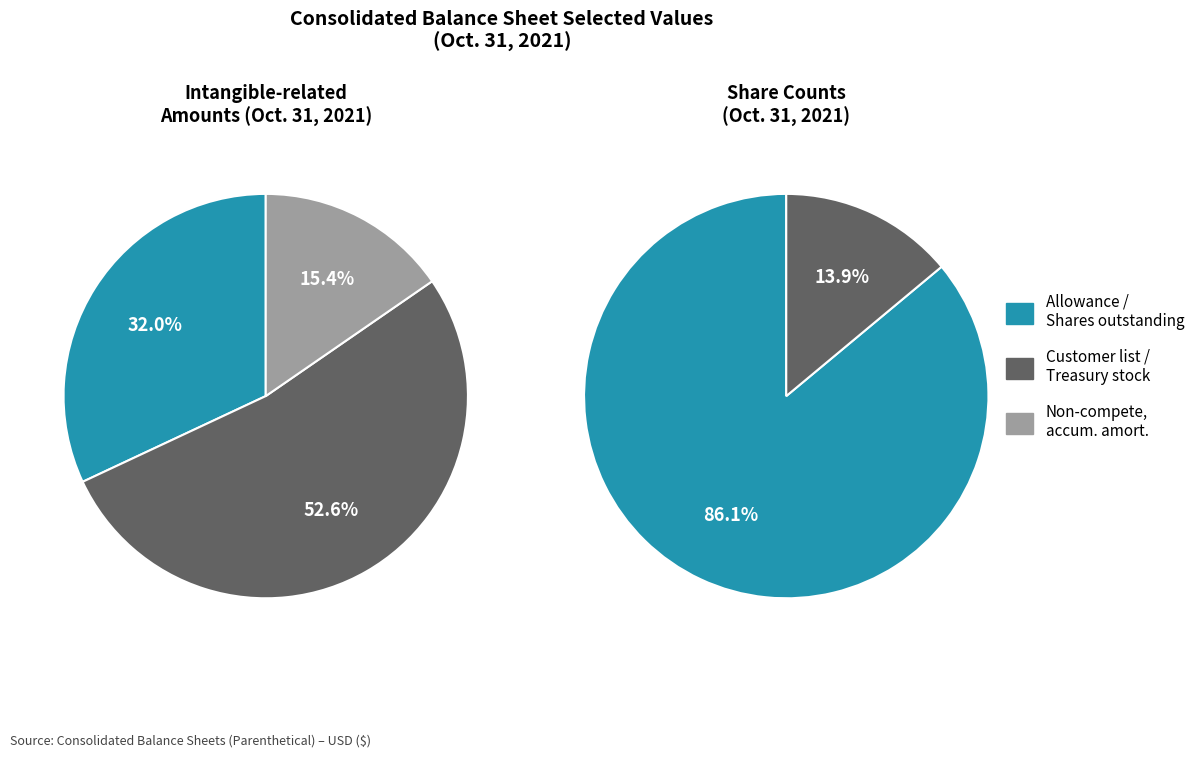

What is the change in value from Allowance for doubtful accounts to Common stock, shares outstanding?

+5564599